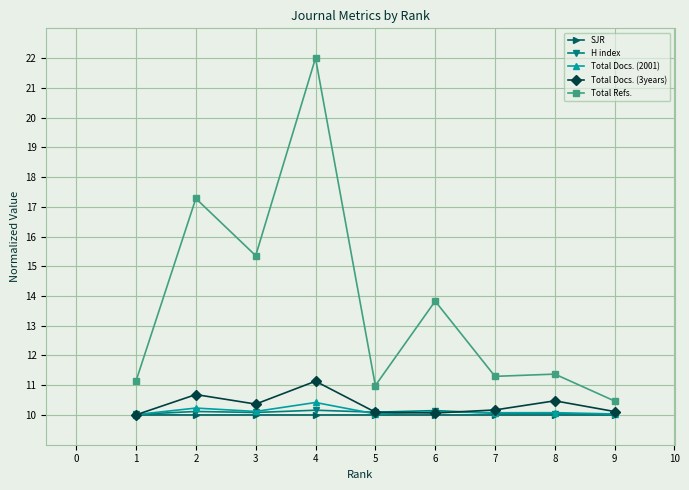

What is the value of the Total Docs. (2001) point at the 7th from the left?

10.1